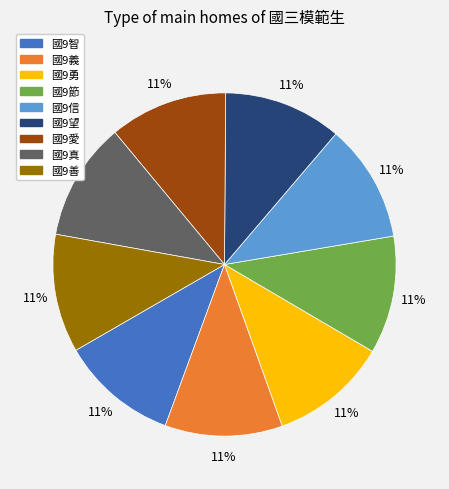

How many slices are in this pie chart?

9